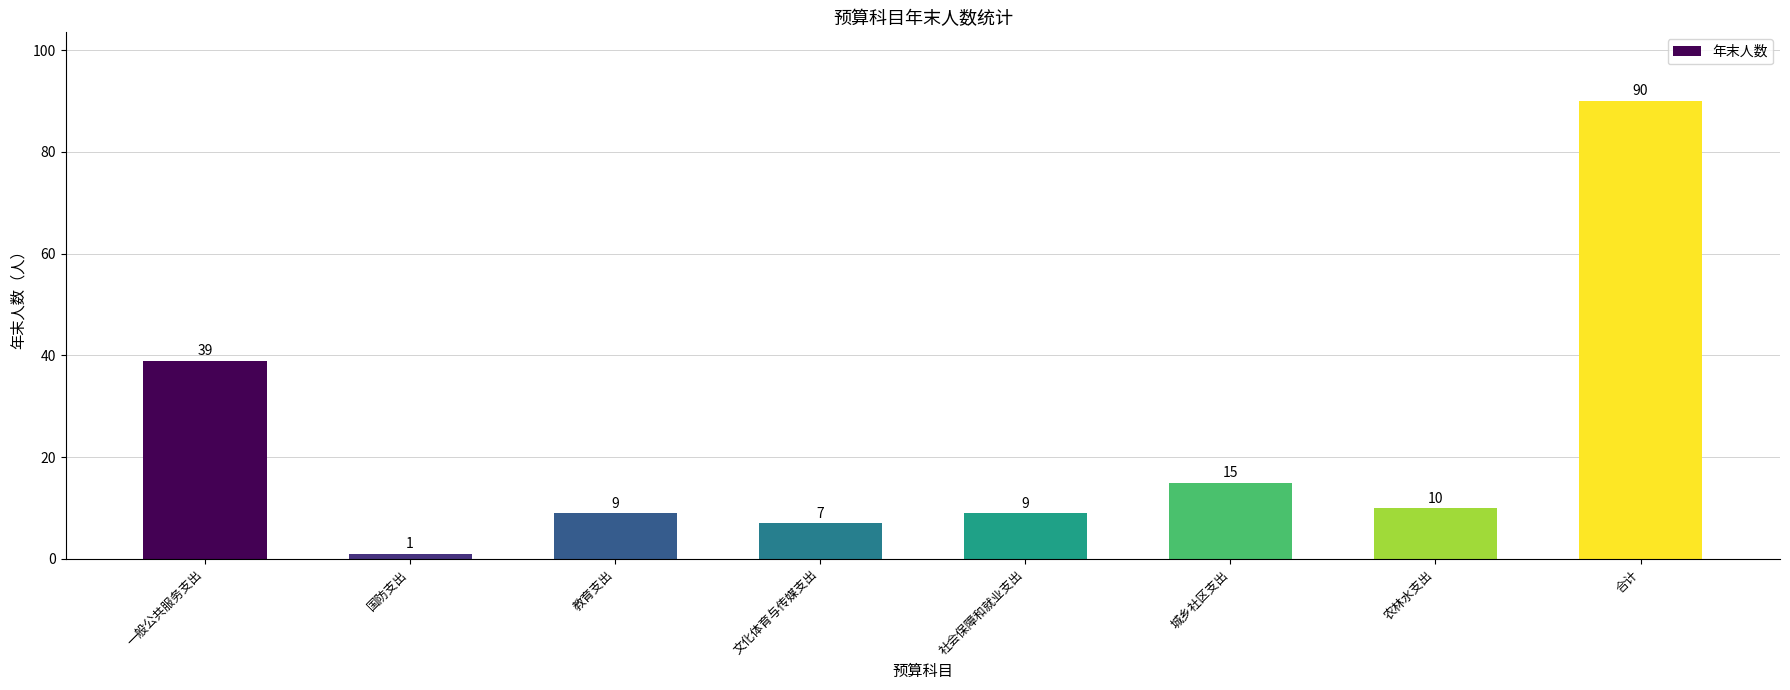

Reading left to right, list all the values displayed in this chart.

一般公共服务支出=39	国防支出=1	教育支出=9	文化体育与传媒支出=7	社会保障和就业支出=9	城乡社区支出=15	农林水支出=10	合计=90